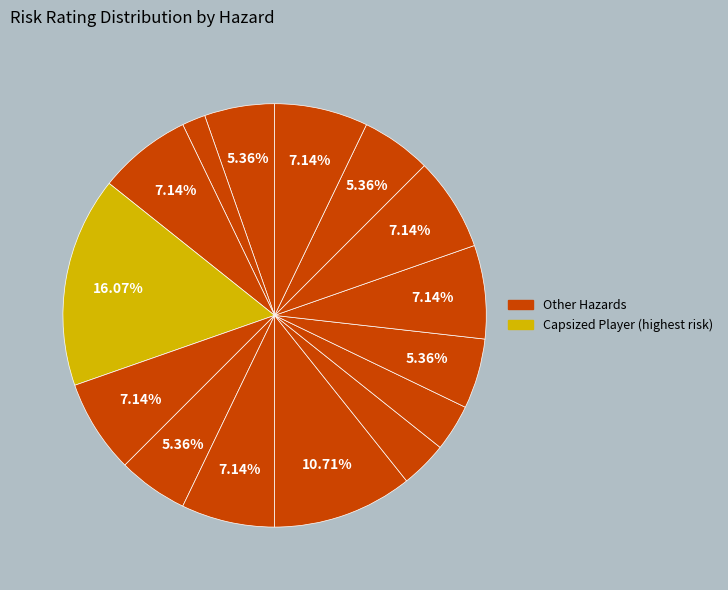

What is the smallest slice in the pie chart?

Heat Exhaustion